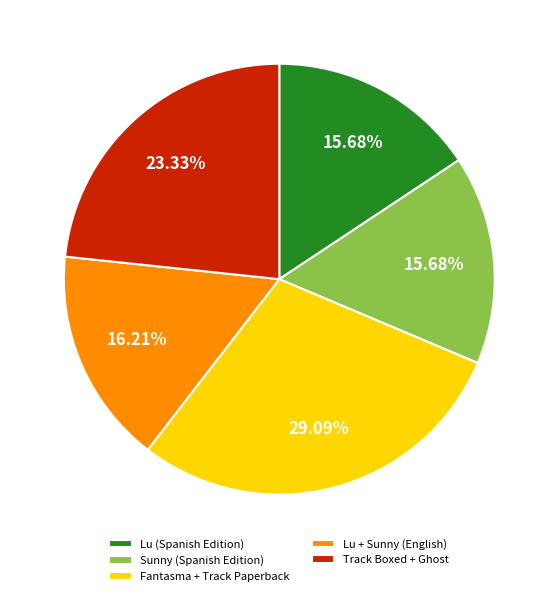

Which has a higher value, Fantasma + Track Paperback or Sunny (Spanish Edition)?

Fantasma + Track Paperback